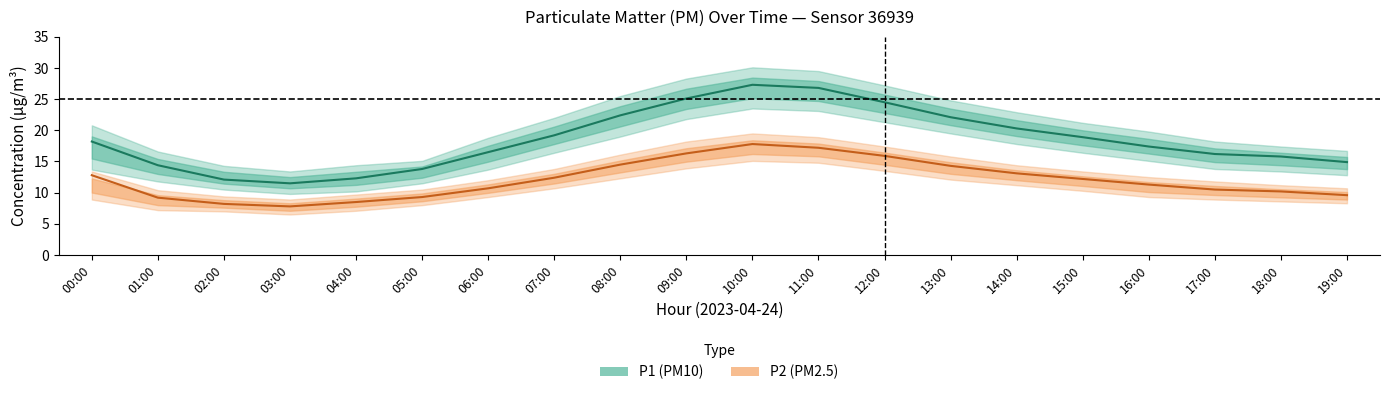

Which has a higher value, 01:00 or 11:00?

11:00